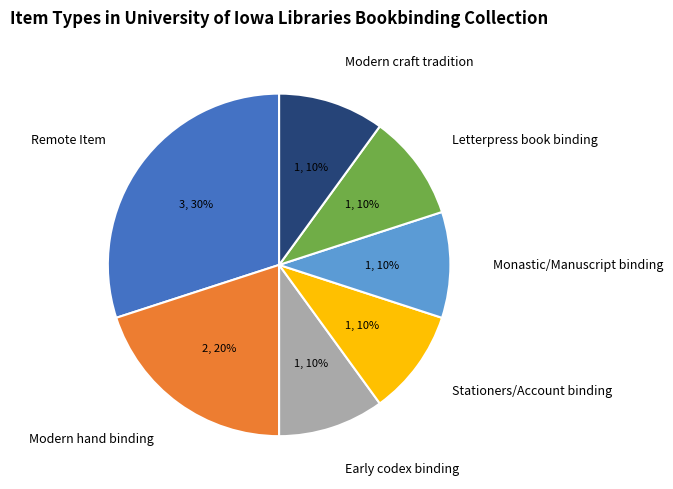

To the nearest percent, what portion does Modern hand binding represent?

20%